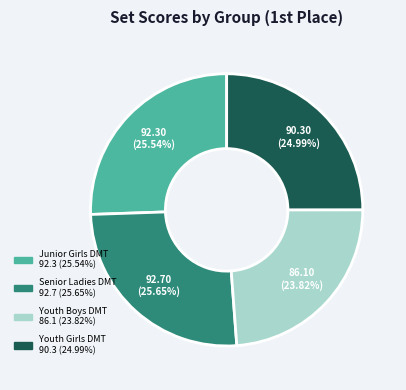

Which category has the smallest portion of the pie?

Youth Boys DMT